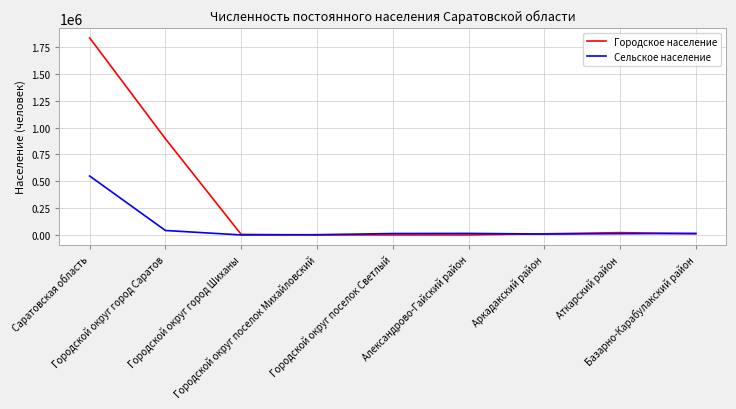

Rank the series by their maximum value, from lowest to highest.

Сельское население, Городское население